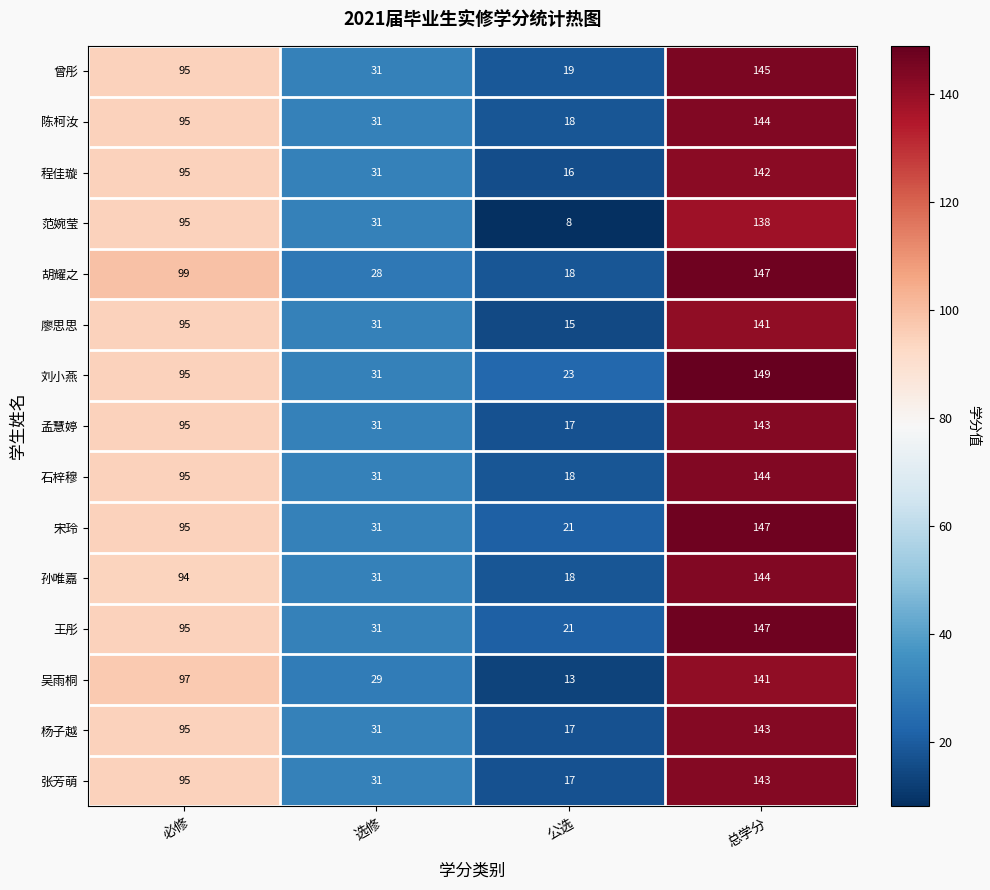

Is it true that 石梓穆 equals 46 at 选修?

False